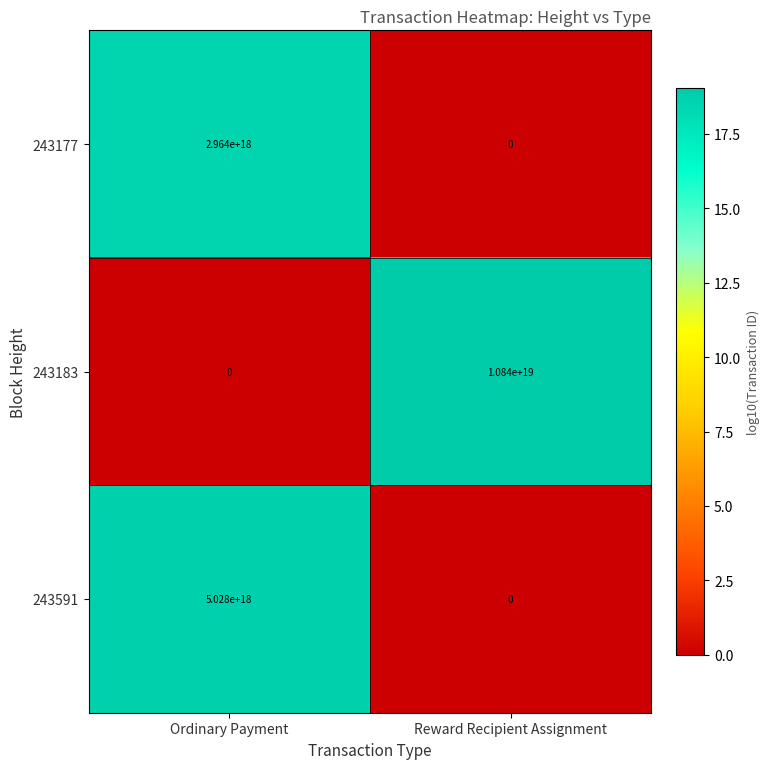

At which category does the chart reach its peak across all series?

Reward Recipient Assignment